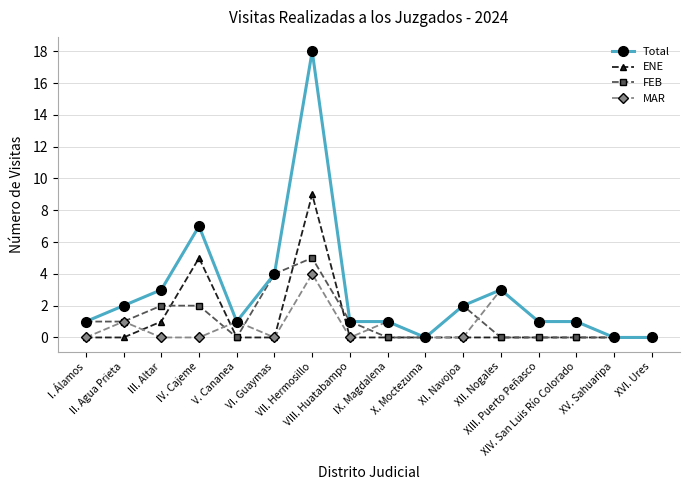

What is the label of the 7th point from the left?

VII. Hermosillo